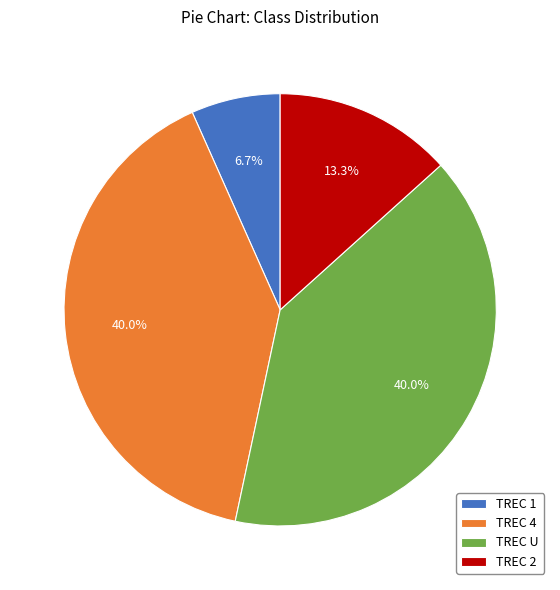

To the nearest percent, what is the difference between the largest and smallest slice percentages?

33%